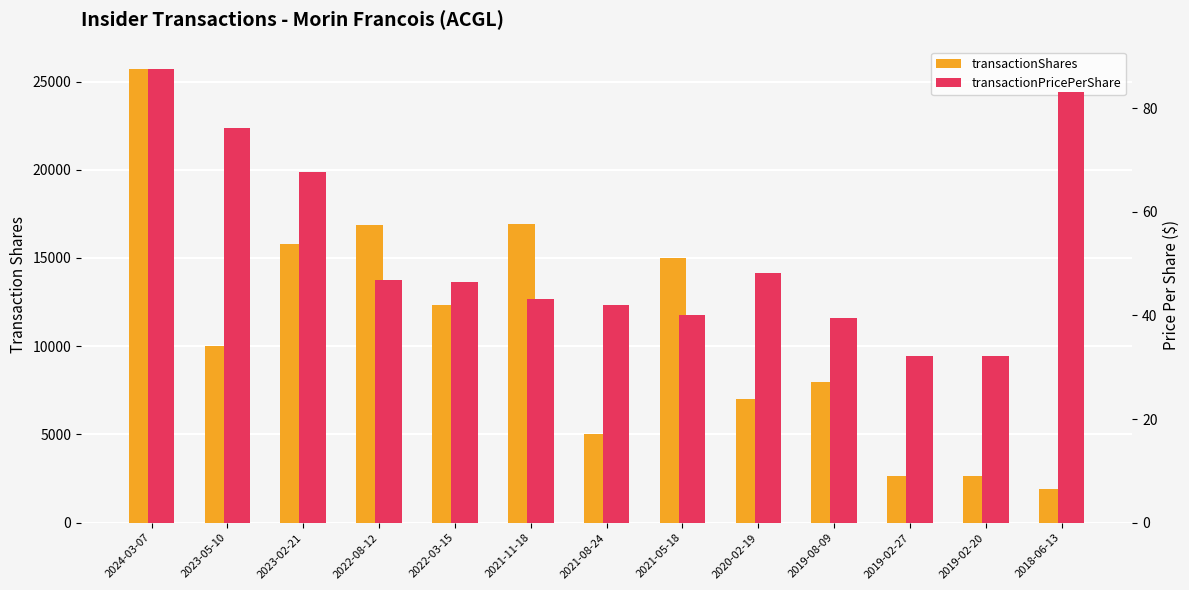

Between 2023-02-21 and 2018-06-13, which is larger?

2023-02-21